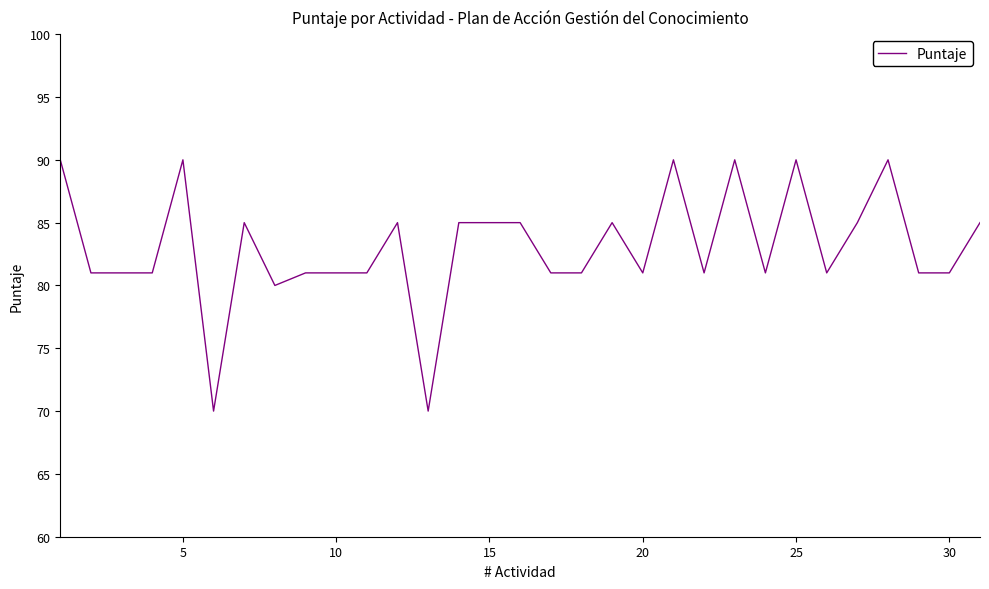

What is the maximum value shown in the chart?

90